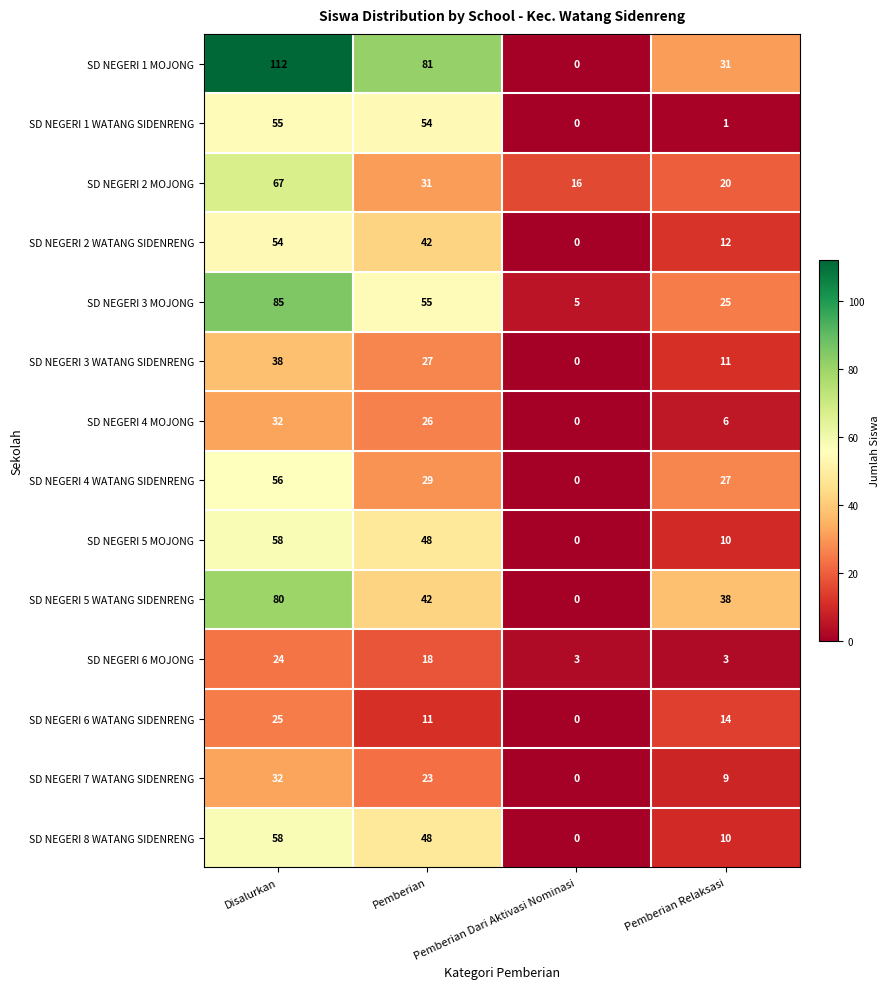

What is the sum of all SD NEGERI 2 WATANG SIDENRENG values?

108